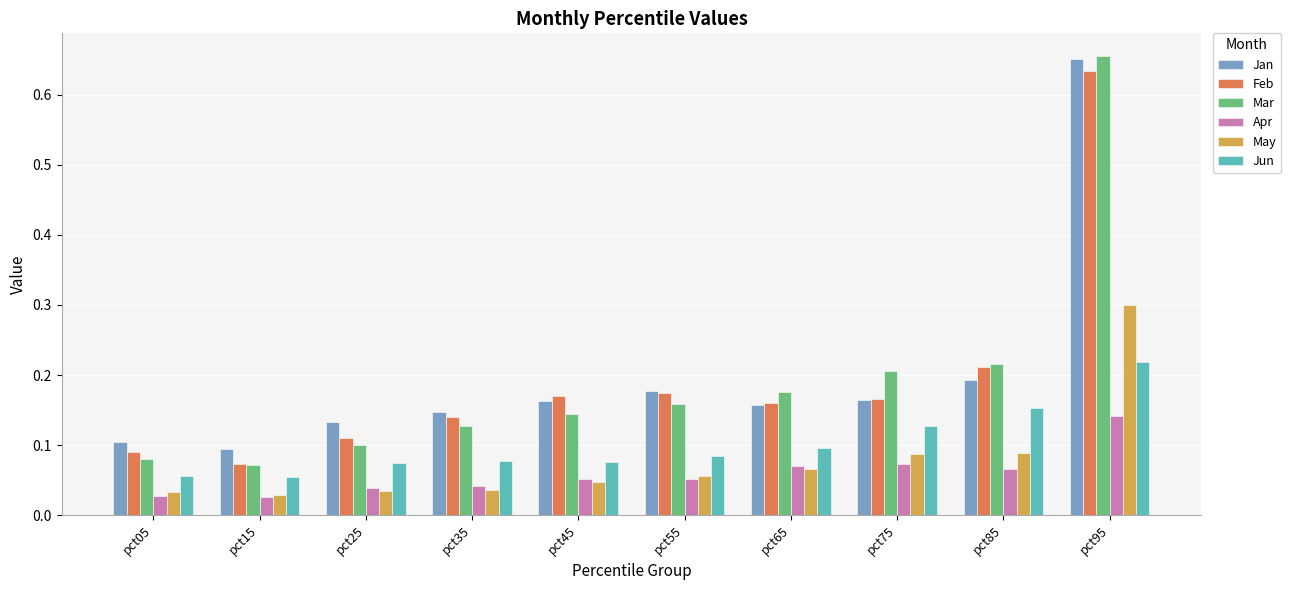

Which series changed the most between pct05 and pct45?

Feb